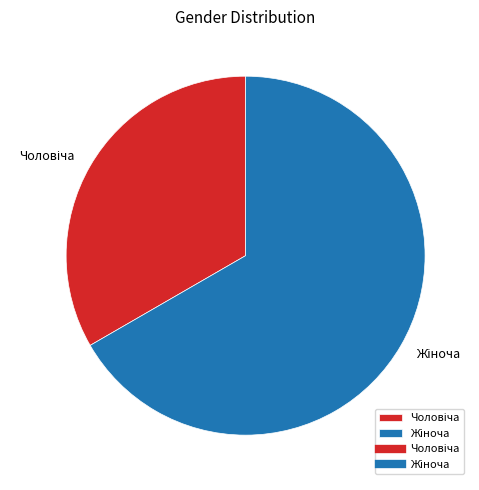

Is there any slice that represents more than half of the pie?

Yes